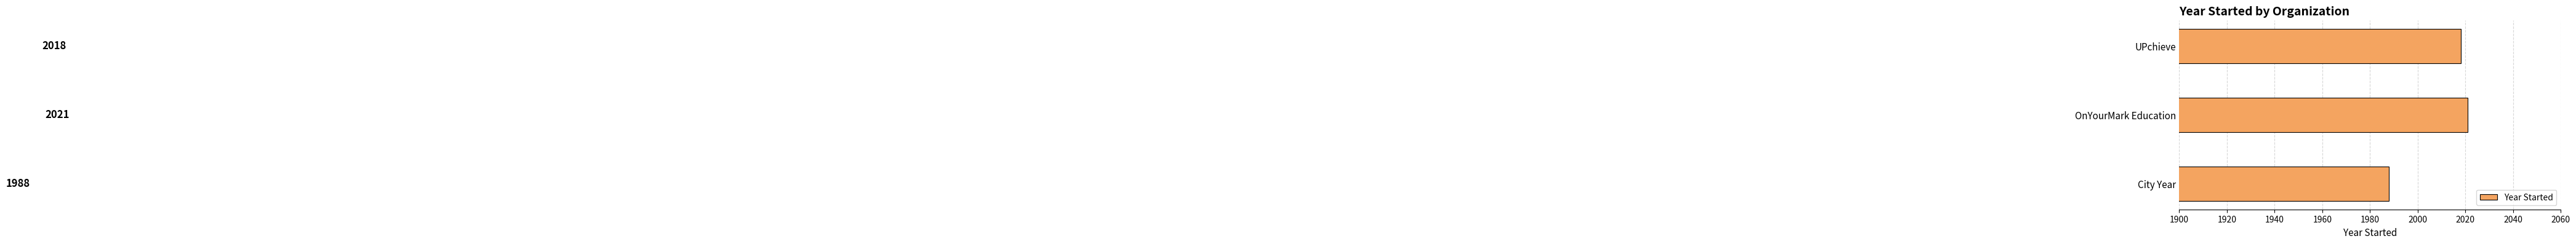

What is the minimum value shown in the chart?

1988